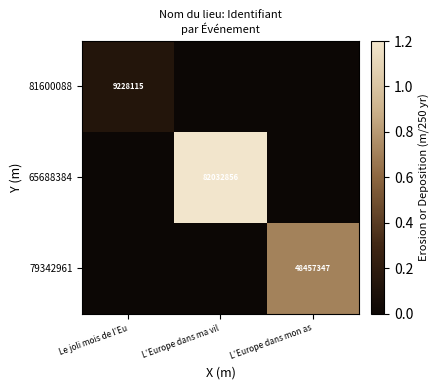

Is it true that 81600088 equals 4982730 at Le joli mois de l’Eu?

False